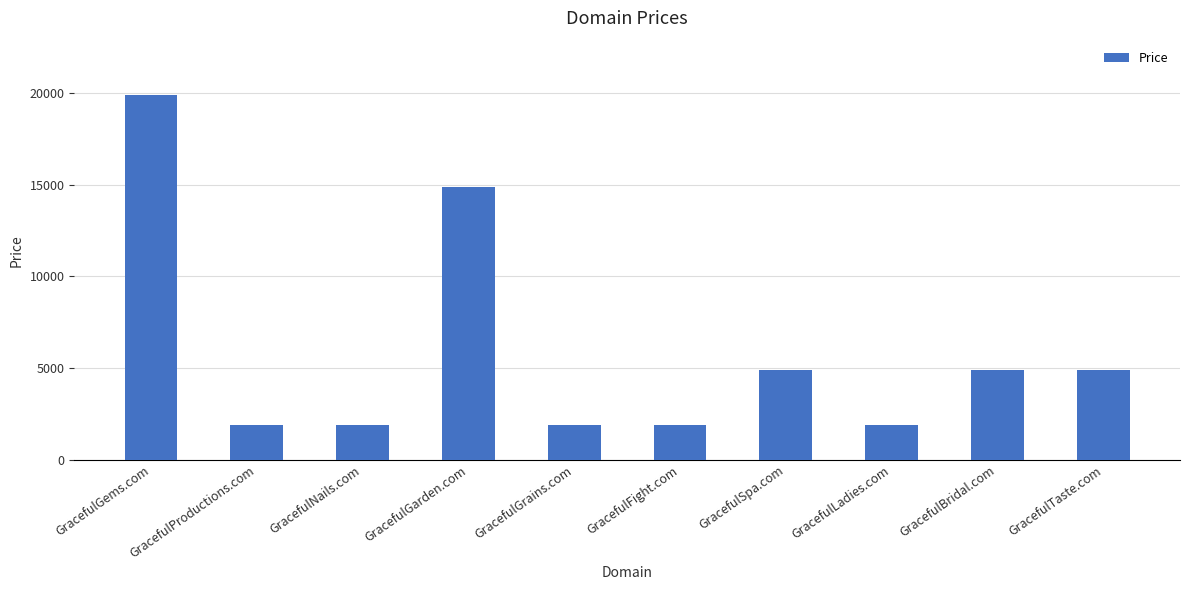

What is the difference between the maximum and minimum values?

18000